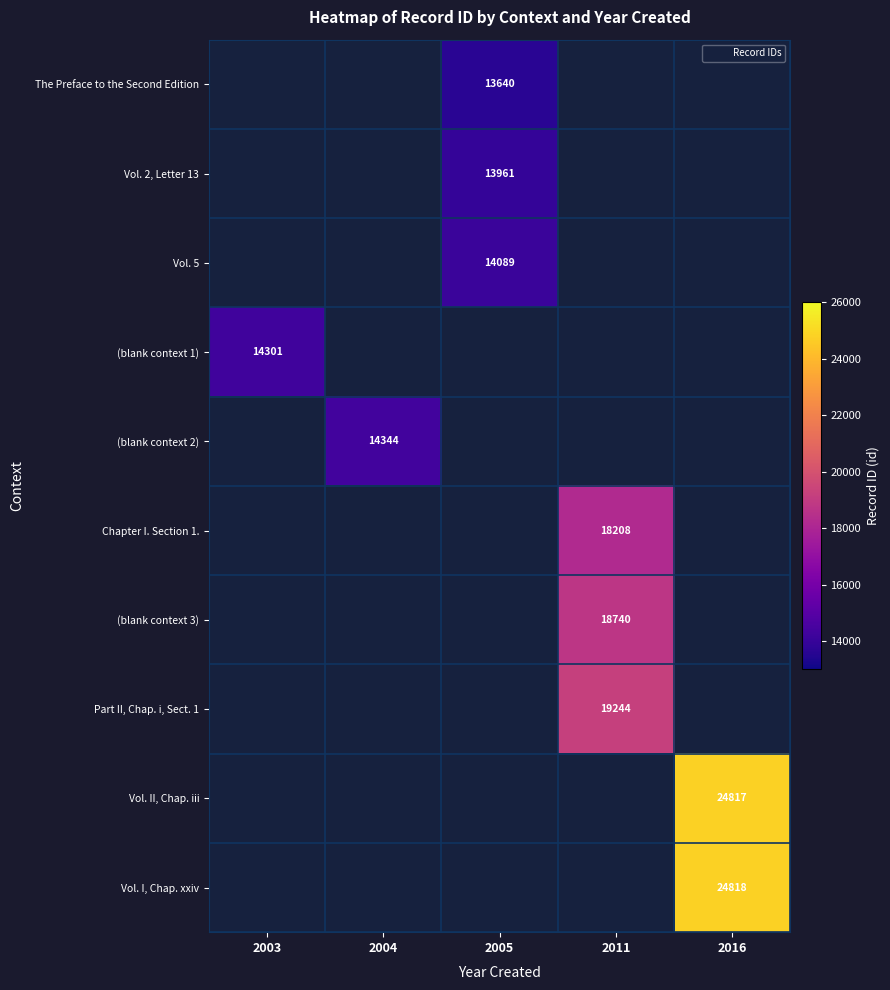

Is it true that Vol. 2, Letter 13 equals 19864 at 2005?

False